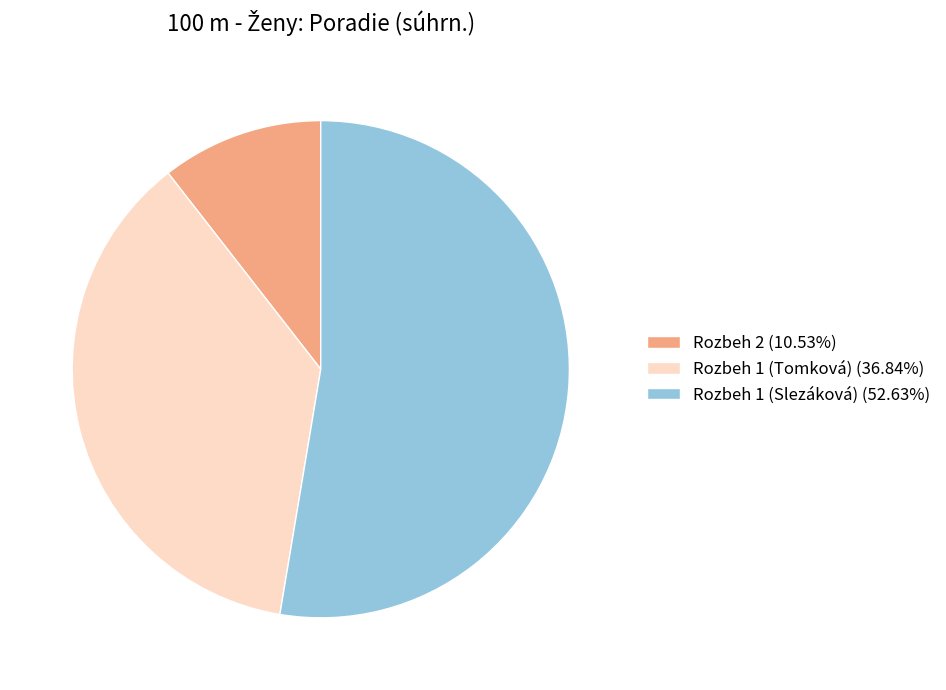

Does Rozbeh 1 (Tomková) represent more than half of the total?

No